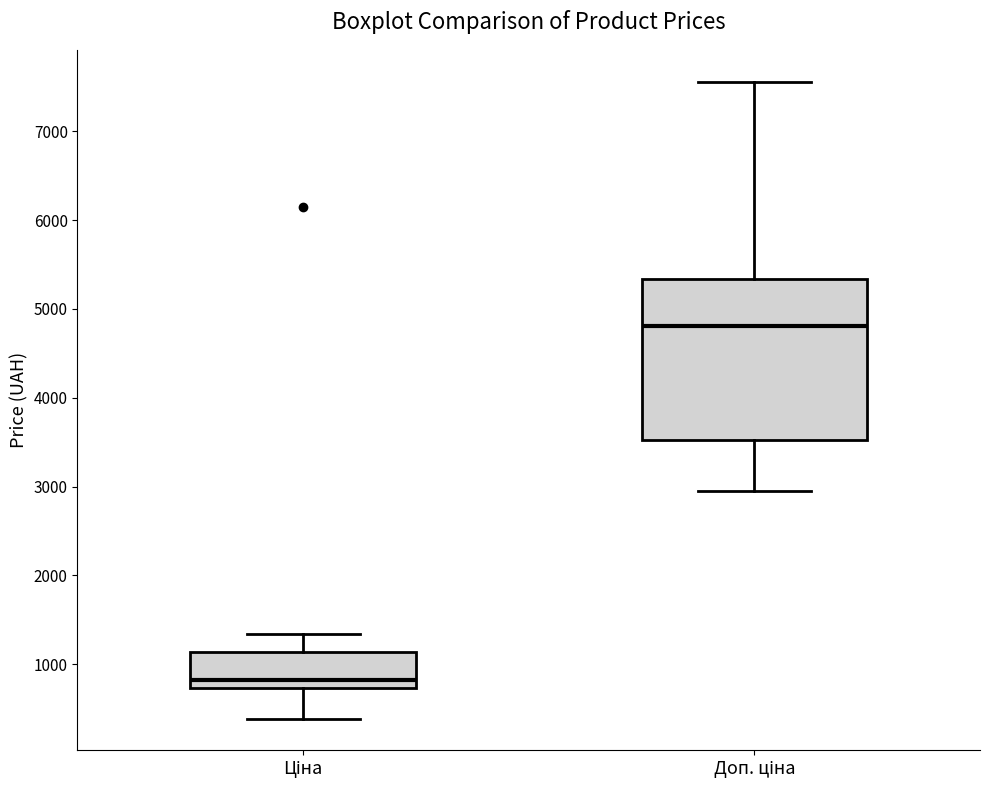

Reading left to right, transcribe this box plot: for each box, give where its median line is, the range the box spans, and where its two whiskers end, as read against the y-axis. The values are not printed on the chart, so give them approximately, as read against the axis.

Ціна: median 800, box 700 to 1100, whiskers 400 to 1300
Доп. ціна: median 4800, box 3500 to 5300, whiskers 3000 to 7600